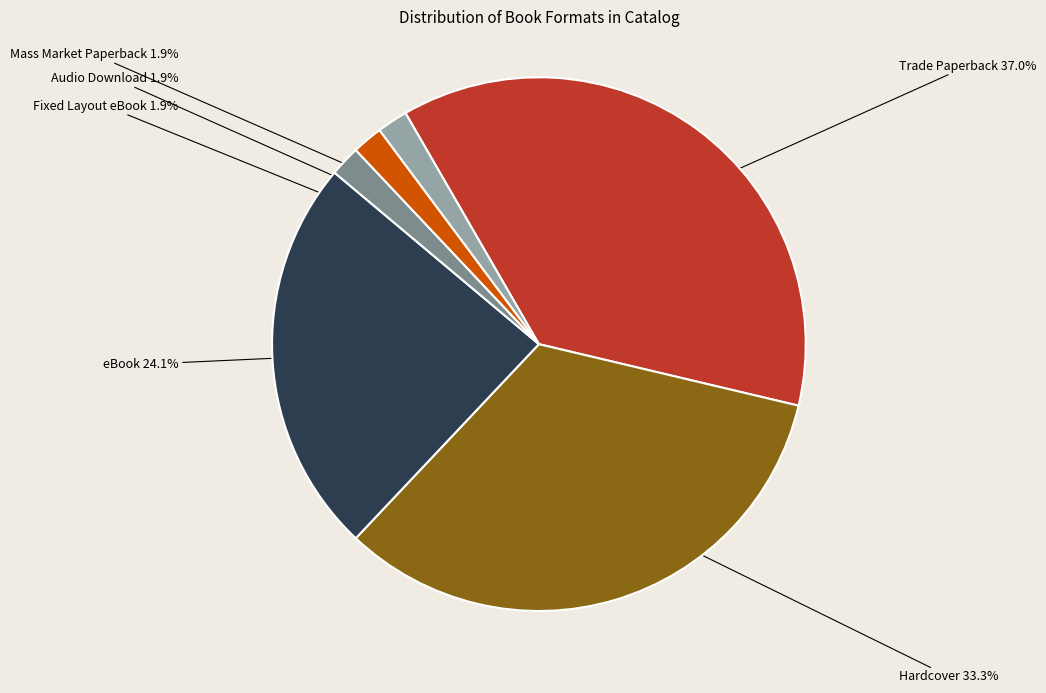

Which category has the smallest portion of the pie?

Fixed Layout eBook